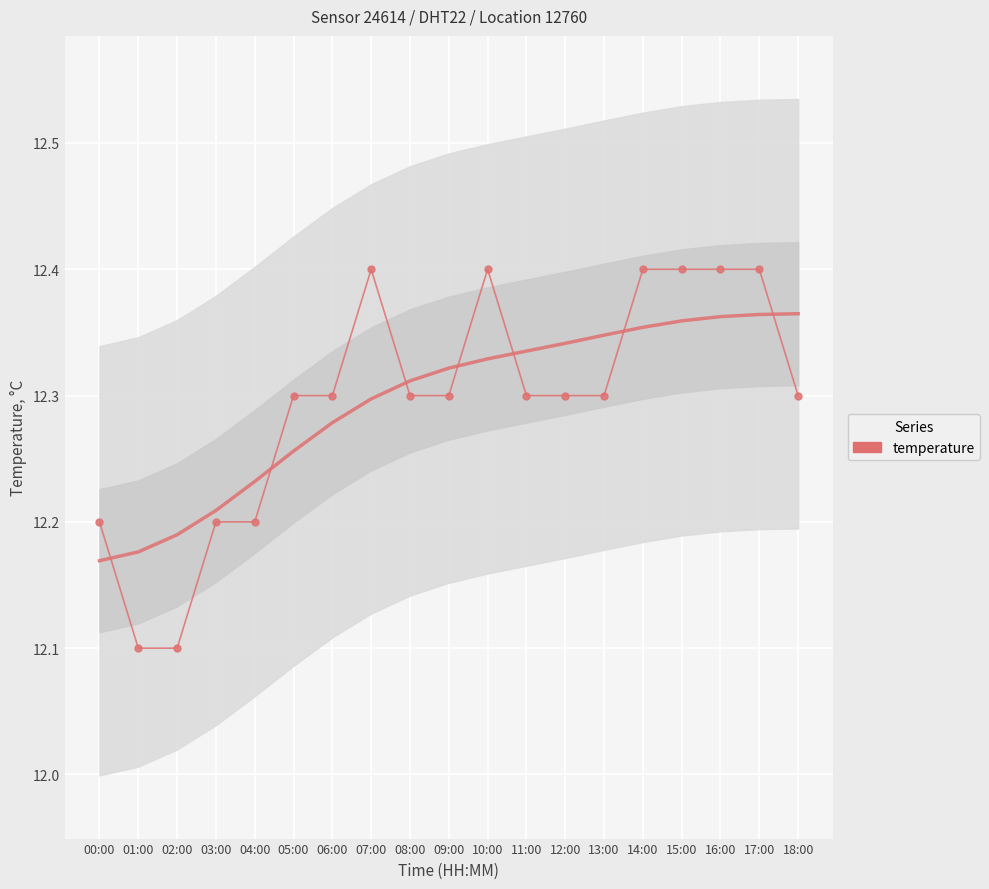

At which category does the chart reach its minimum across all series?

01:00